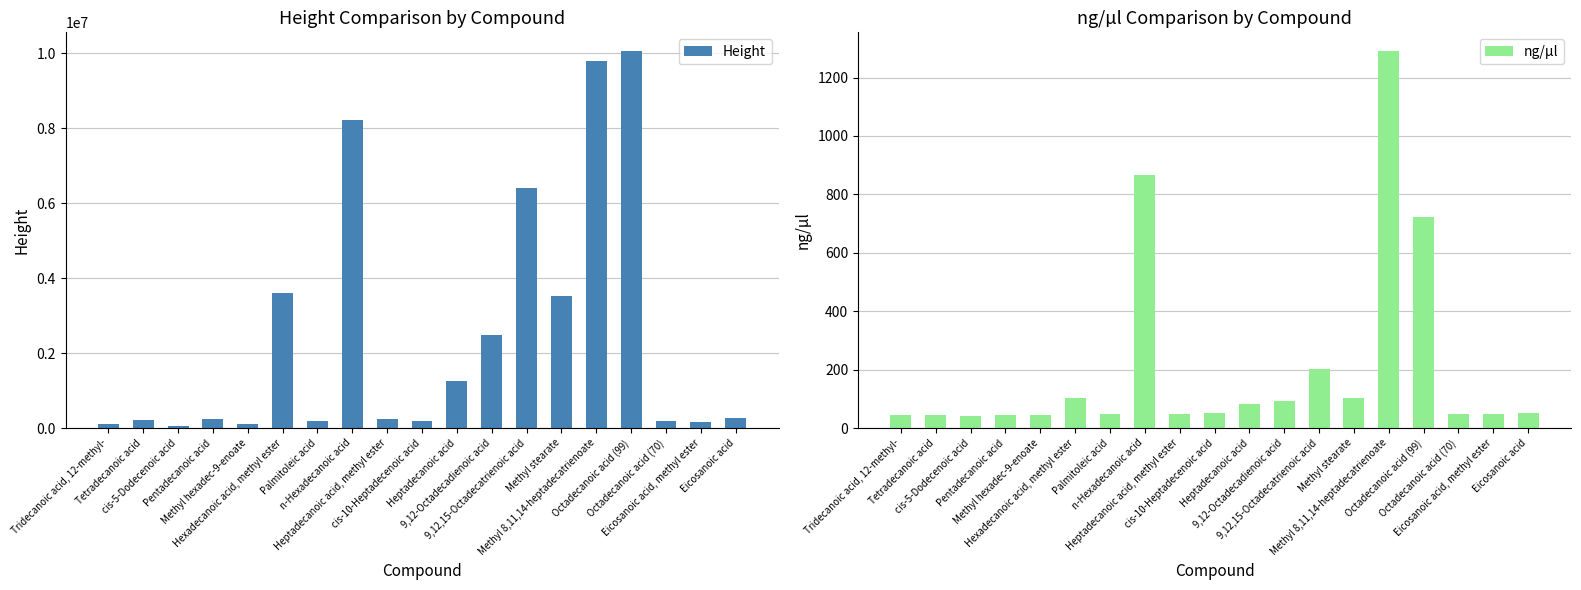

What position from the right is Pentadecanoic acid?

16